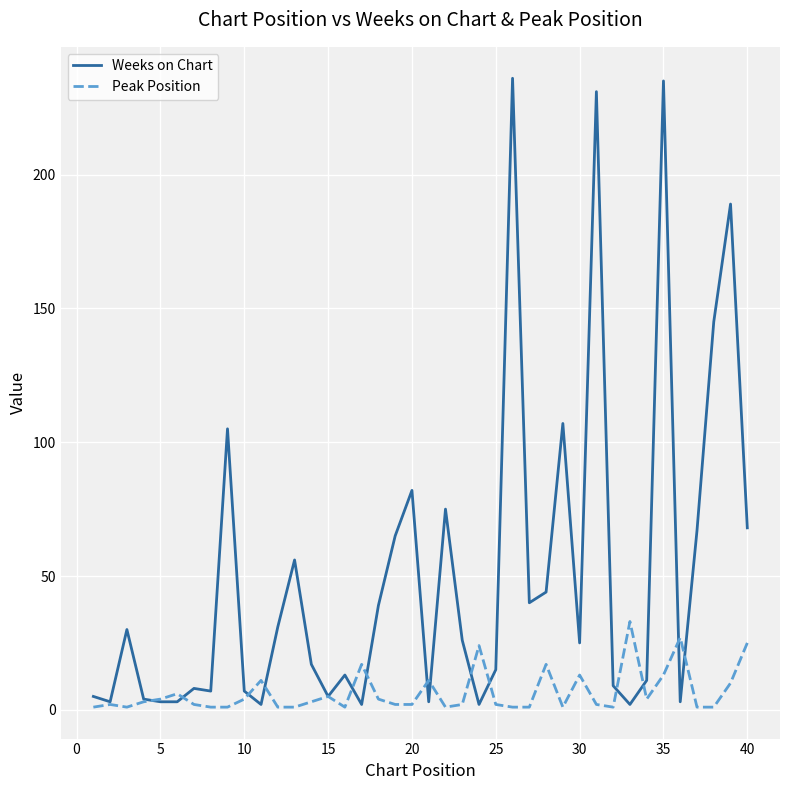

Which series has the largest range (max minus min)?

Weeks on Chart